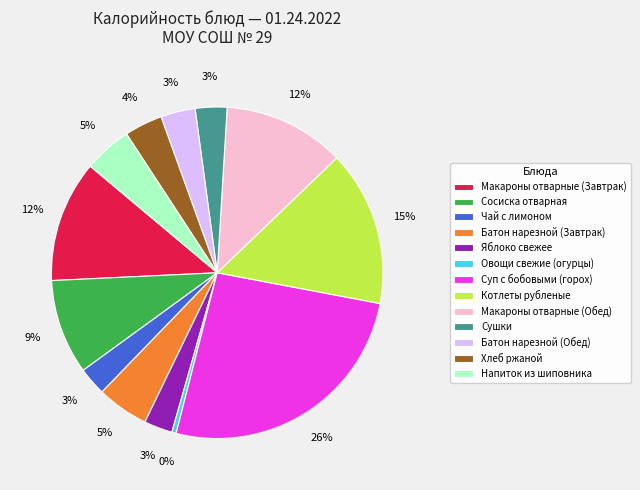

Count the number of slices in the pie.

13